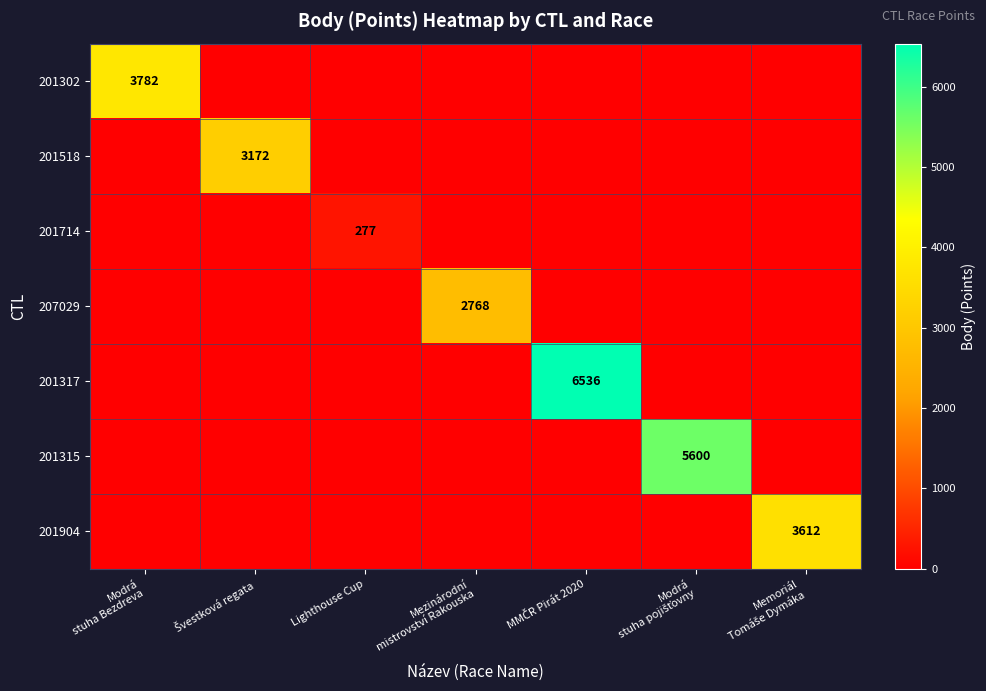

Rank the series by their maximum value, from highest to lowest.

201317, 201315, 201302, 201904, 201518, 207029, 201714